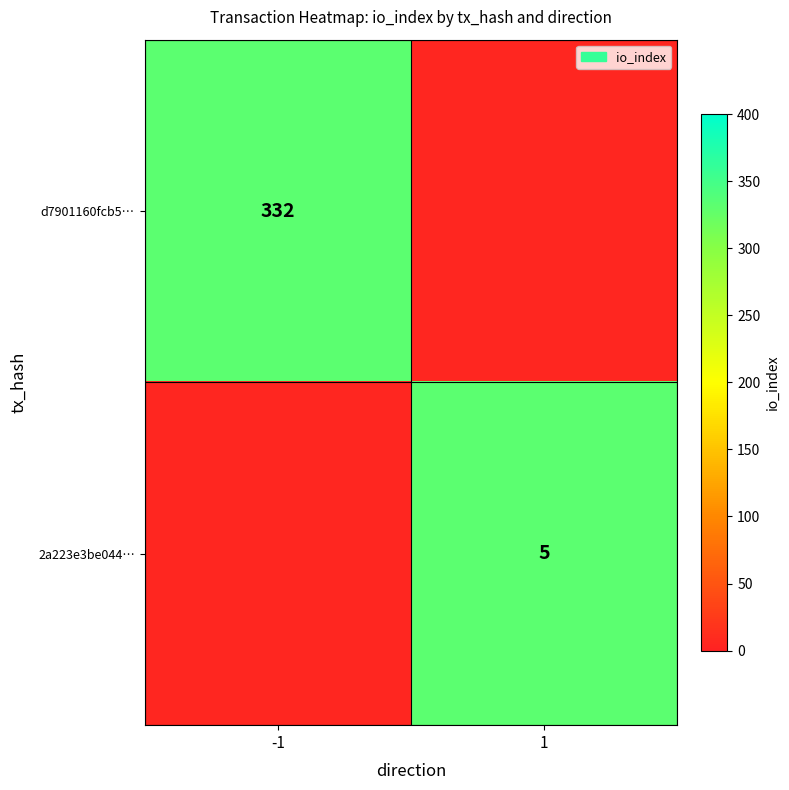

What is the minimum value shown in the chart?

5